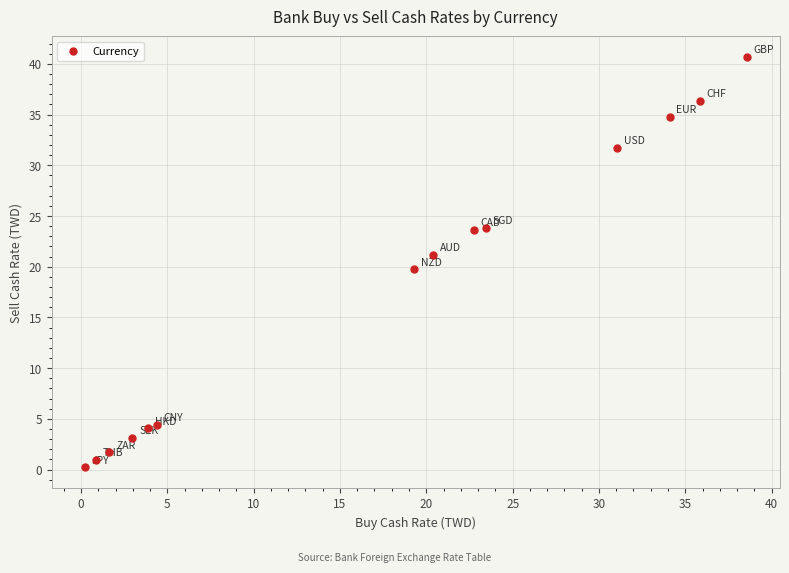

What is the range of X values (max minus min)?

38.4